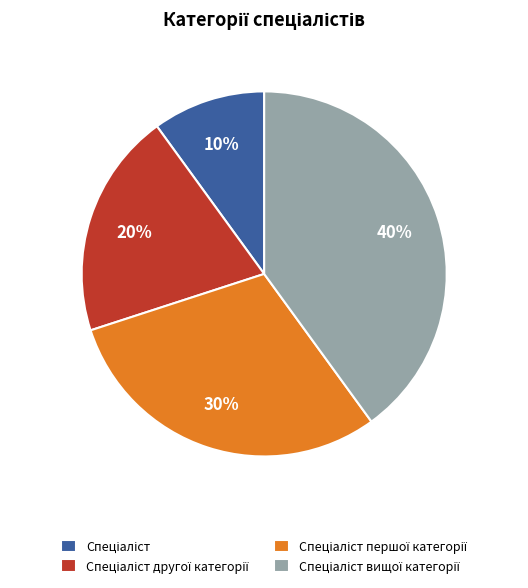

Is there any slice that represents more than half of the pie?

No